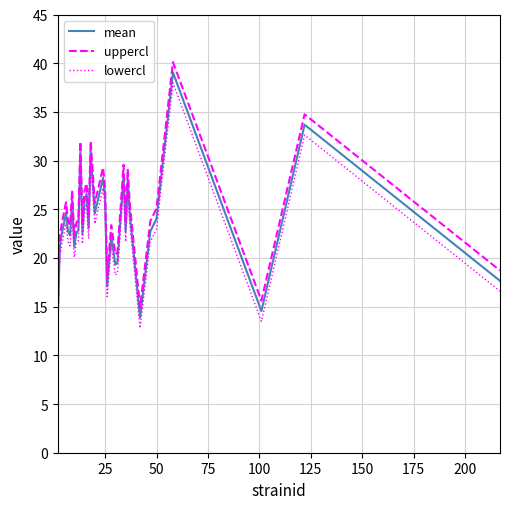

What is the average value of the lowercl series?

22.6